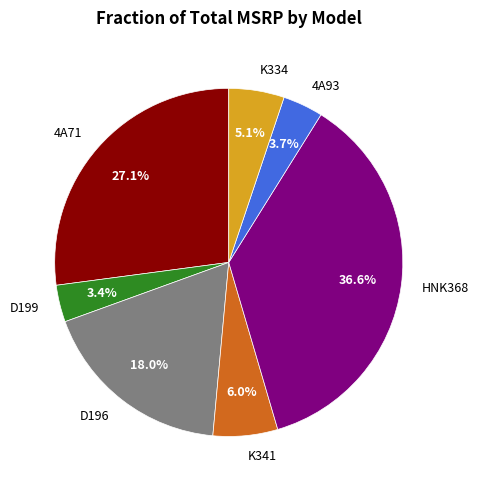

How many segments does this pie chart have?

7